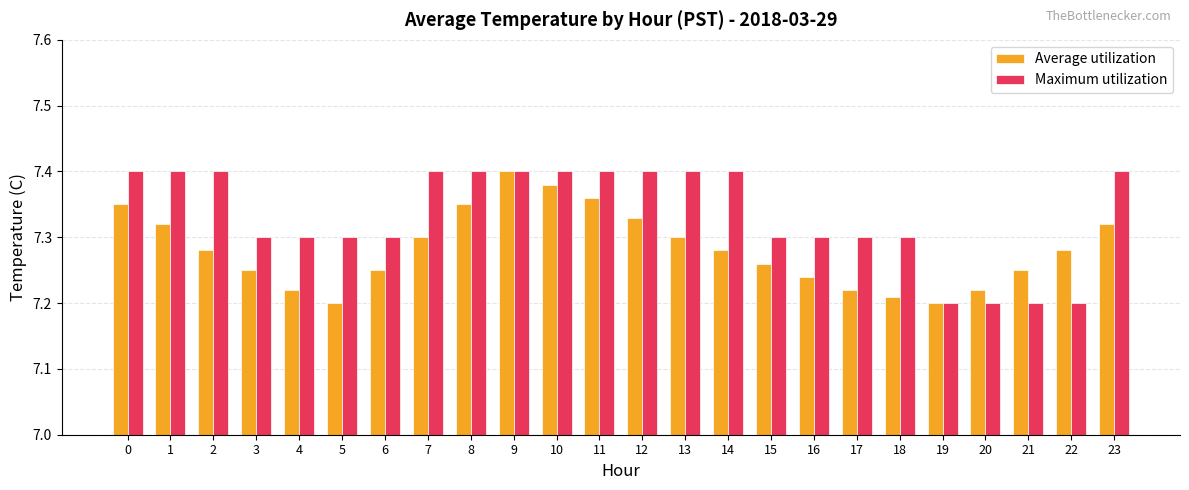

What is the sum of all Average utilization values?

174.8